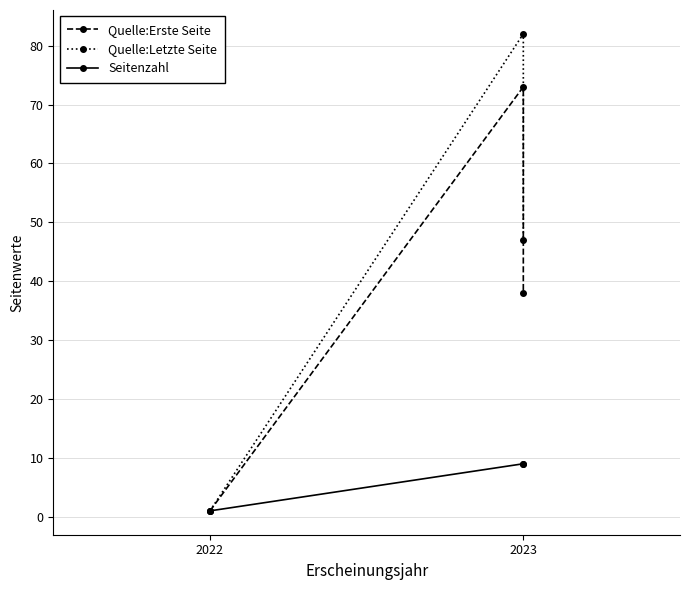

Is it true that Quelle:Letzte Seite equals 1 at 2022?

False